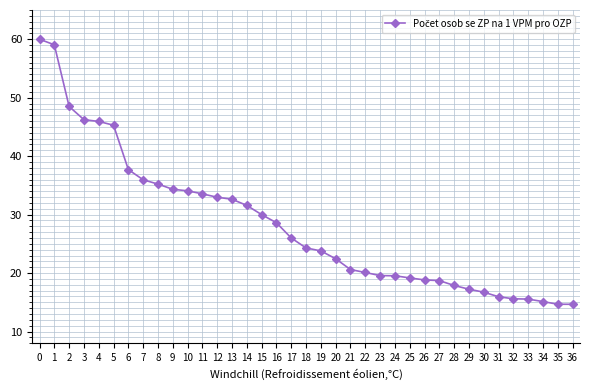

True or false: the data shows 24.3 at 18.

True